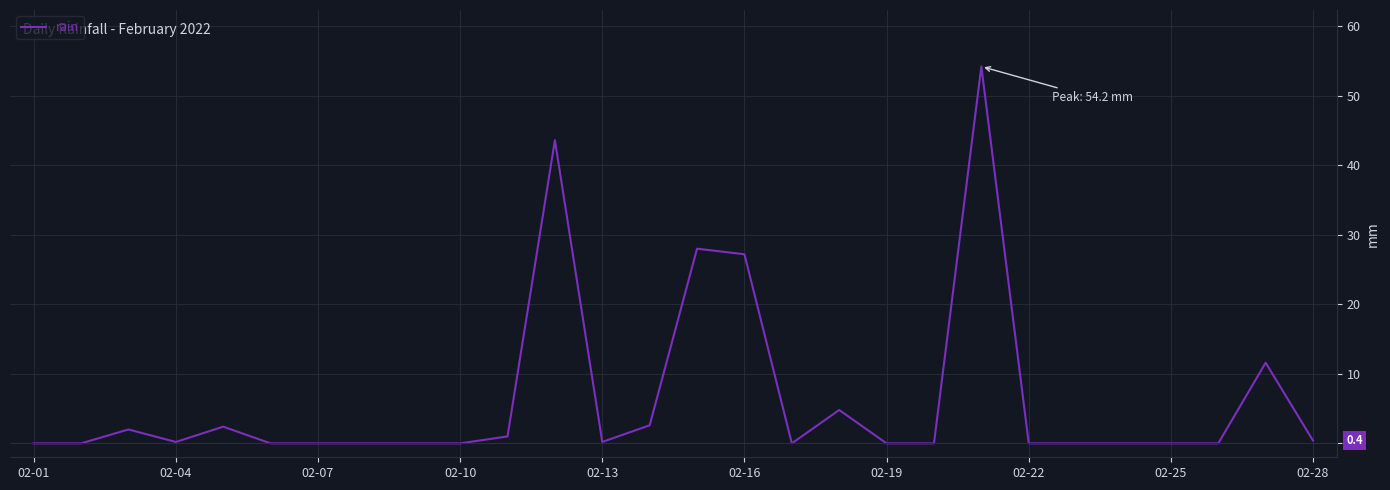

What is the average value?

6.4